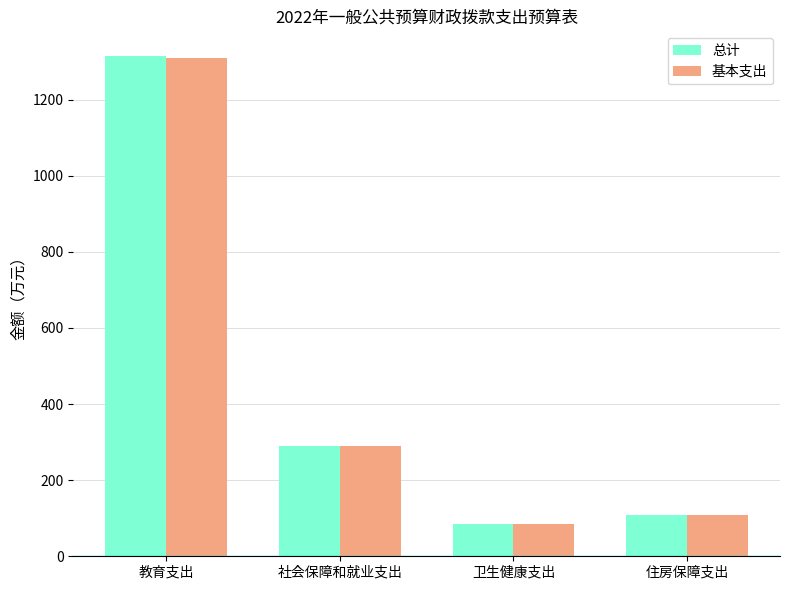

What is the total value across all series at 教育支出?

2622.8